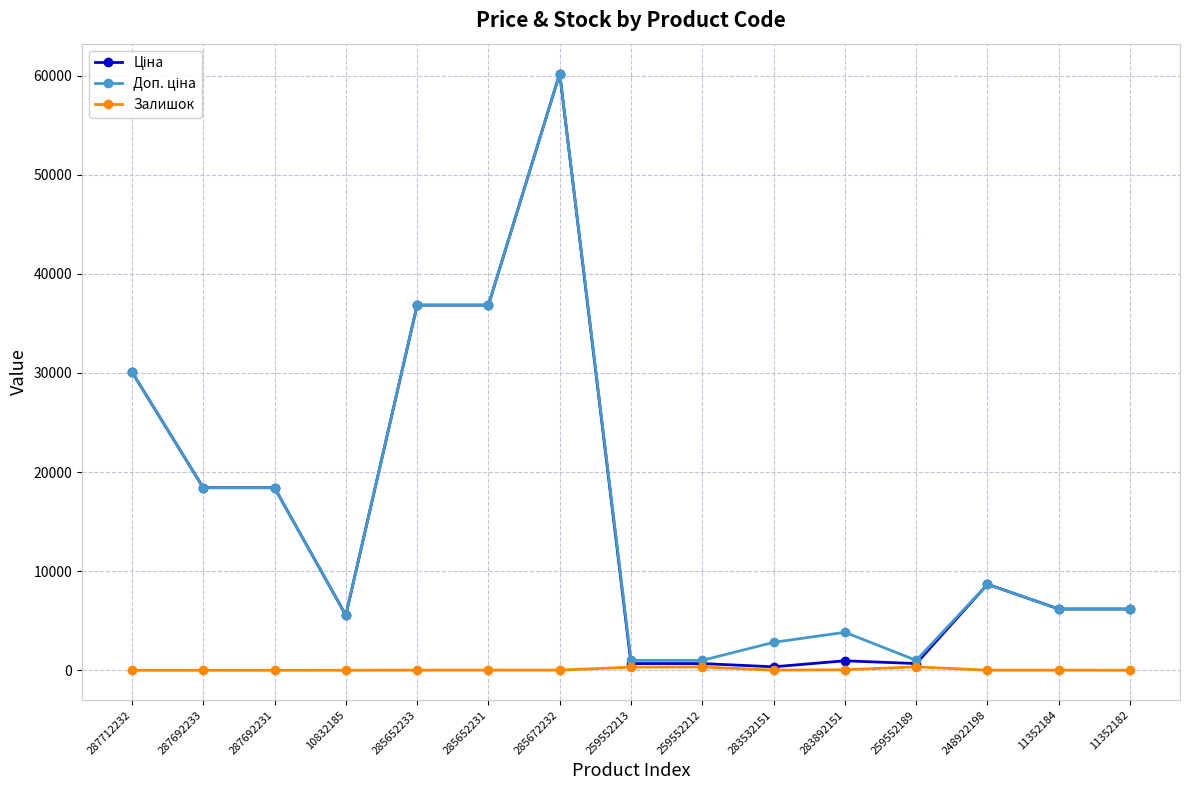

At how many categories does at least one series exceed 10126?

6